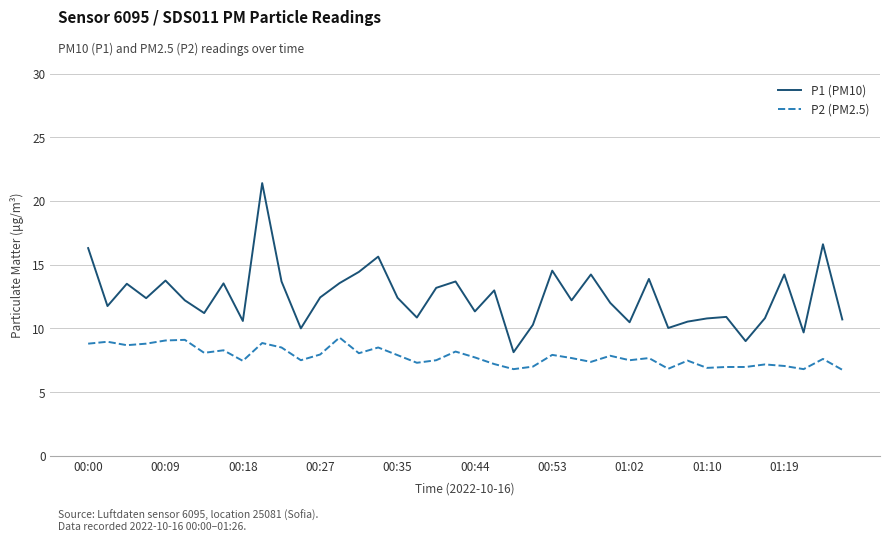

What is the difference between the maximum and minimum values in the P2 (PM2.5) series?

2.5